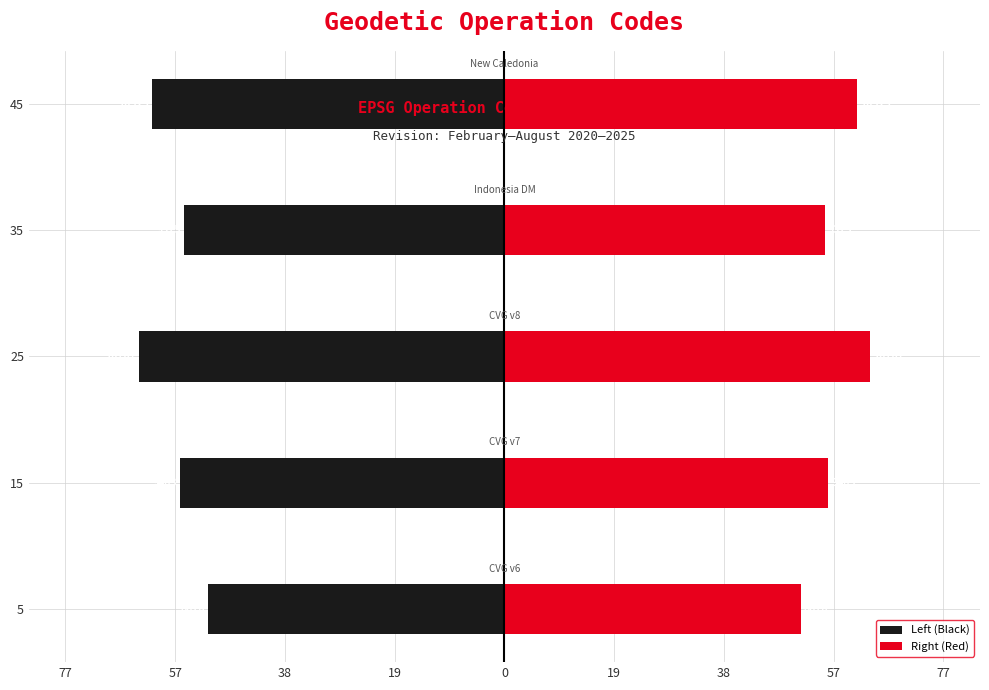

List the series in order of their peak value, lowest first.

Left (Black), Right (Red)